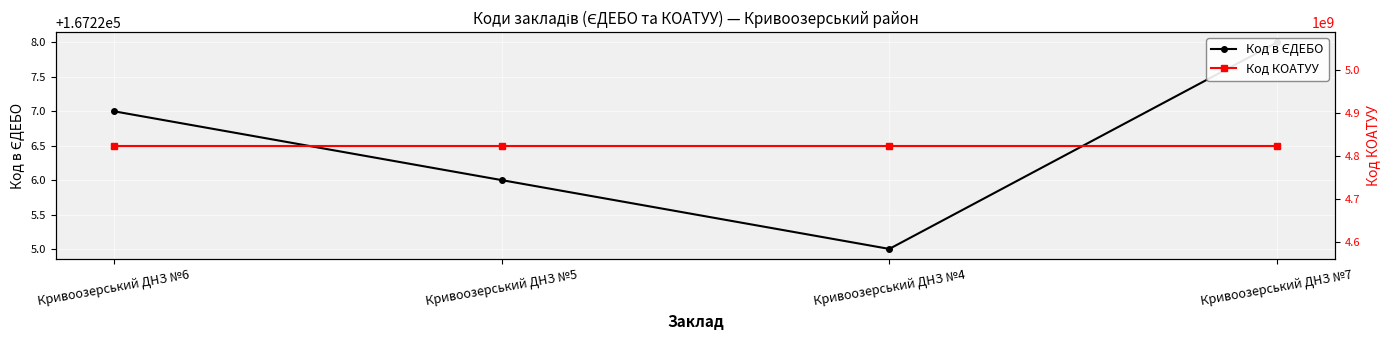

Where is the first local minimum for Код в ЄДЕБО?

Кривоозерський ДНЗ №4